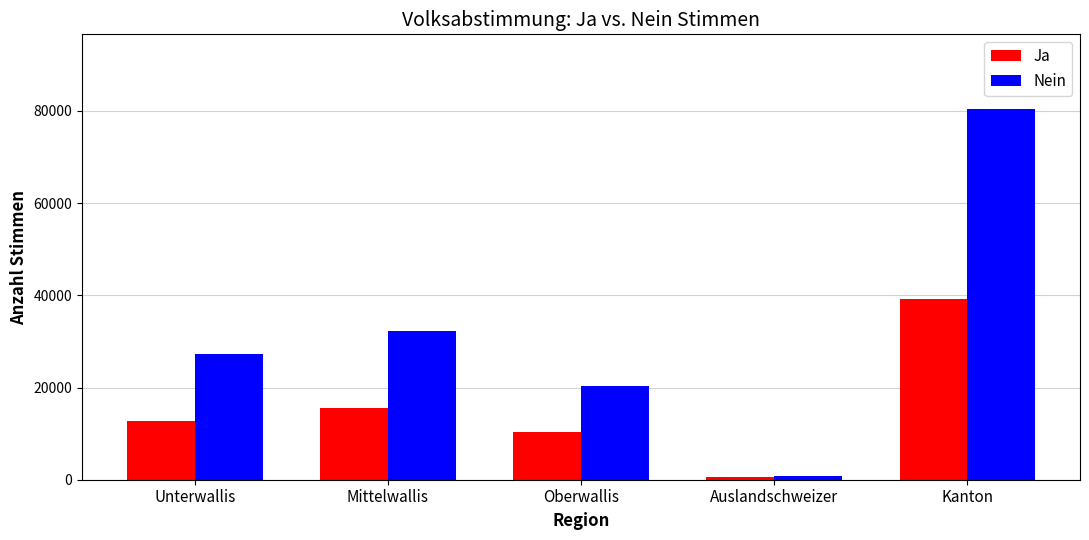

Reading left to right, transcribe all the data shown in this chart.

Ja: 12698	15487	10277	678	39140
Nein: 27214	32241	20282	781	80518